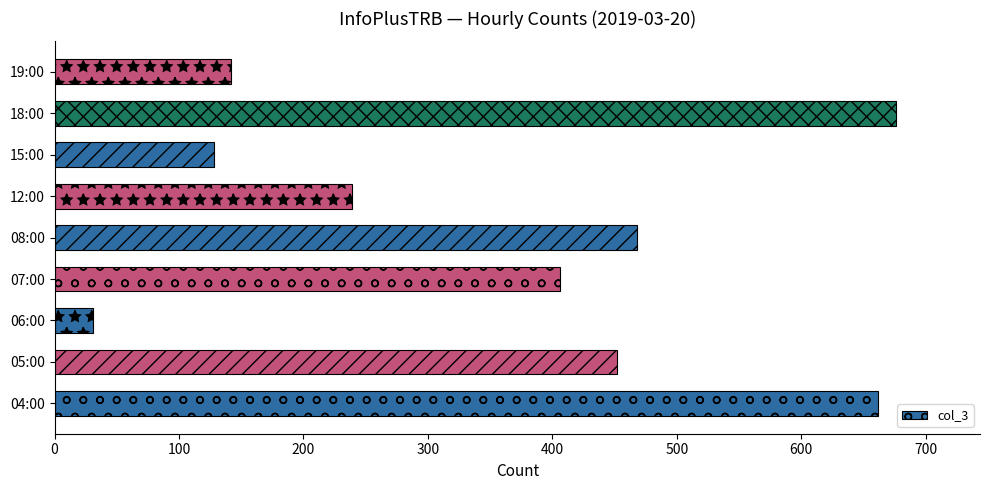

What is the average value?

356